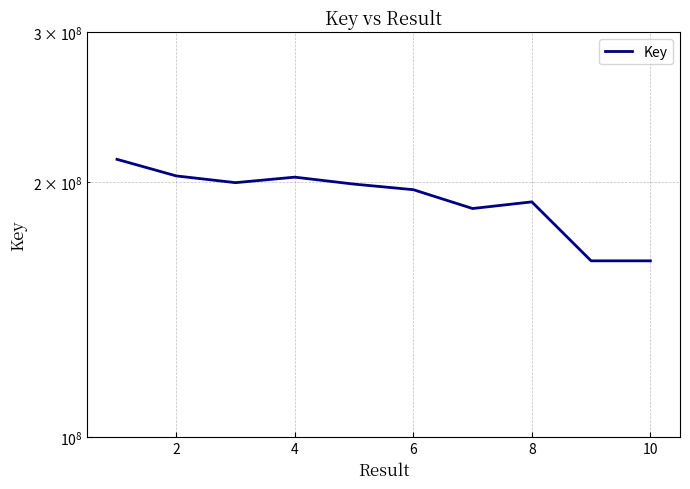

The value at 8 is 218573318. True or false?

False